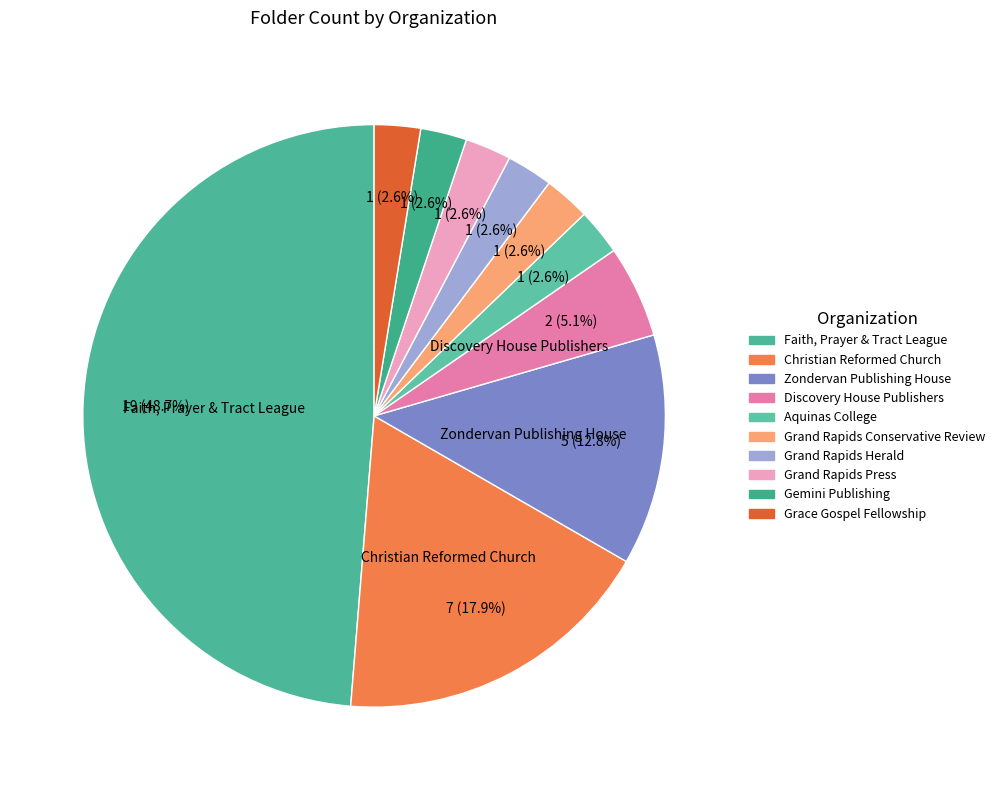

Count the number of slices in the pie.

10